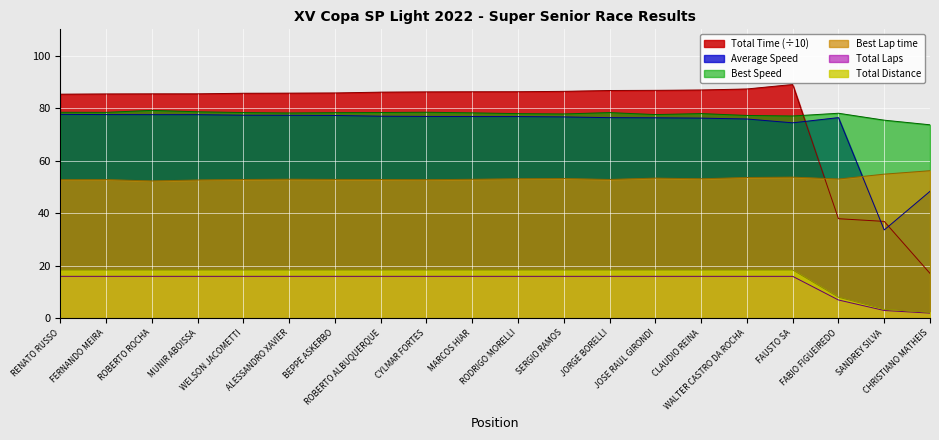

True or false: Best Speed and Total Laps cross at least once.

False